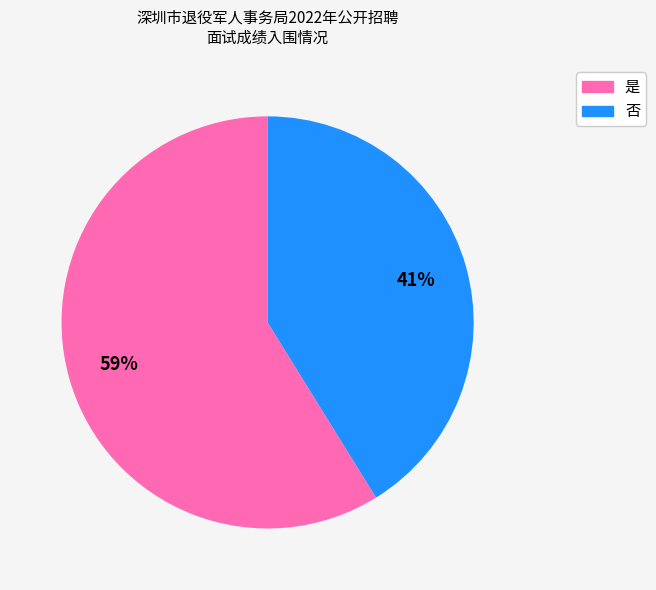

To the nearest percent, what is the difference between the largest and smallest slice percentages?

18%